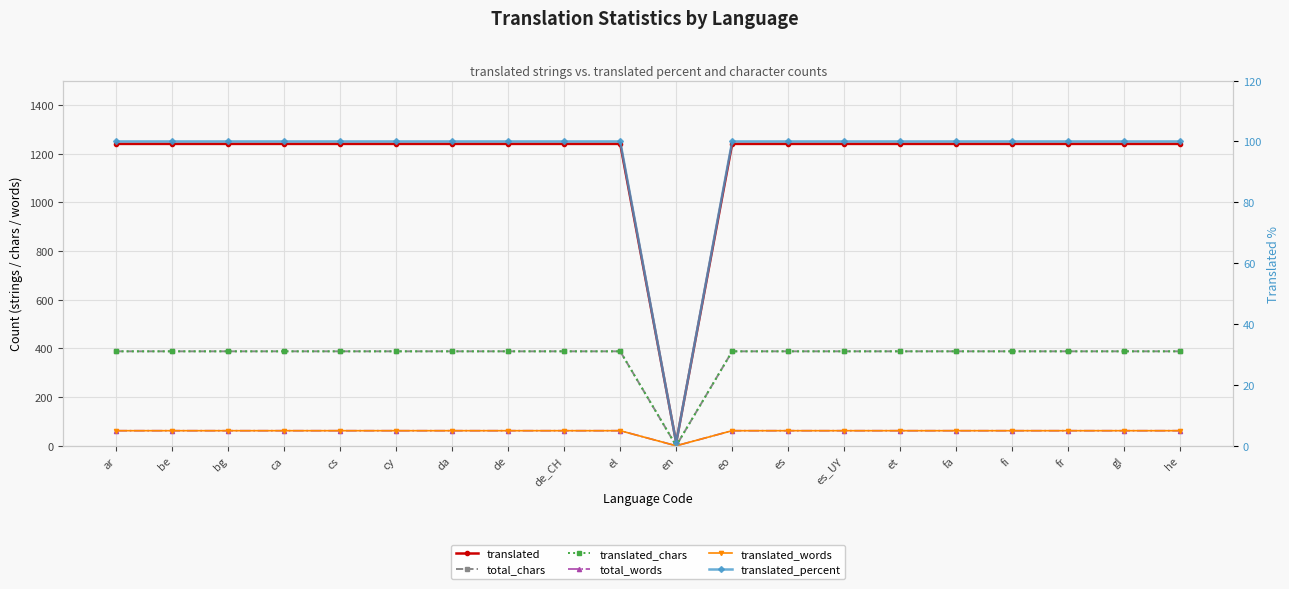

True or false: total_words and translated_chars intersect in this chart.

False